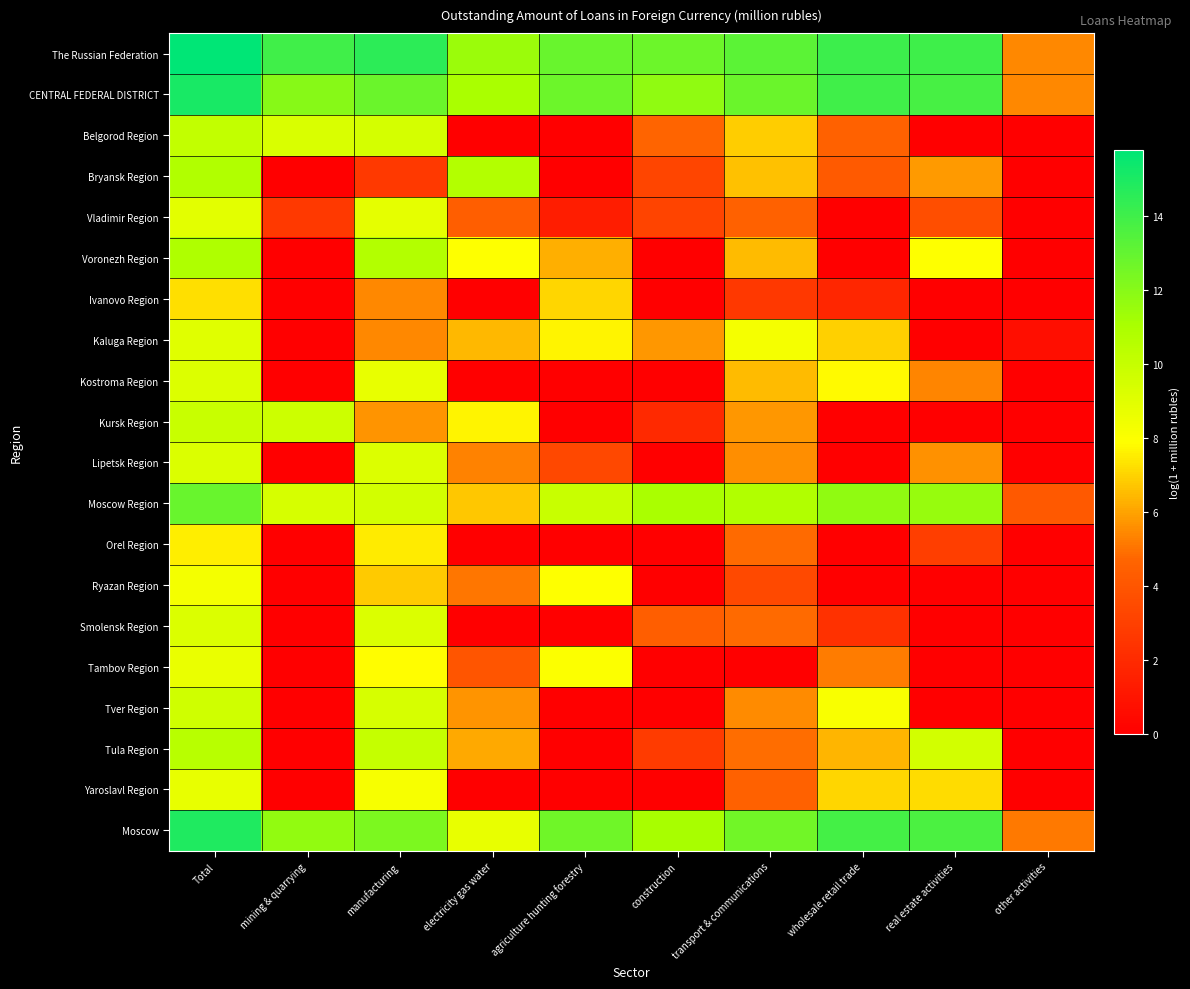

How many categories are shown in the chart?

10